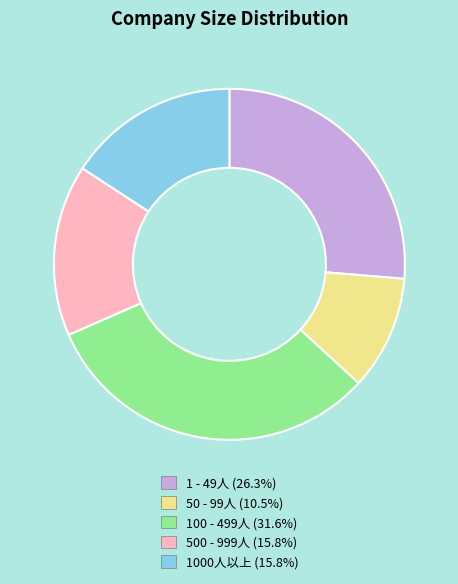

Do 100 - 499人 and 1 - 49人 together represent more than half of the pie?

Yes